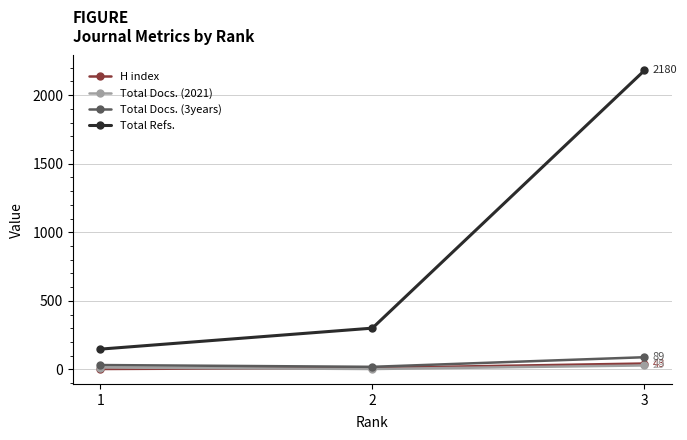

What is the sum of the Total Docs. (3years) values at 3 and 2?

108